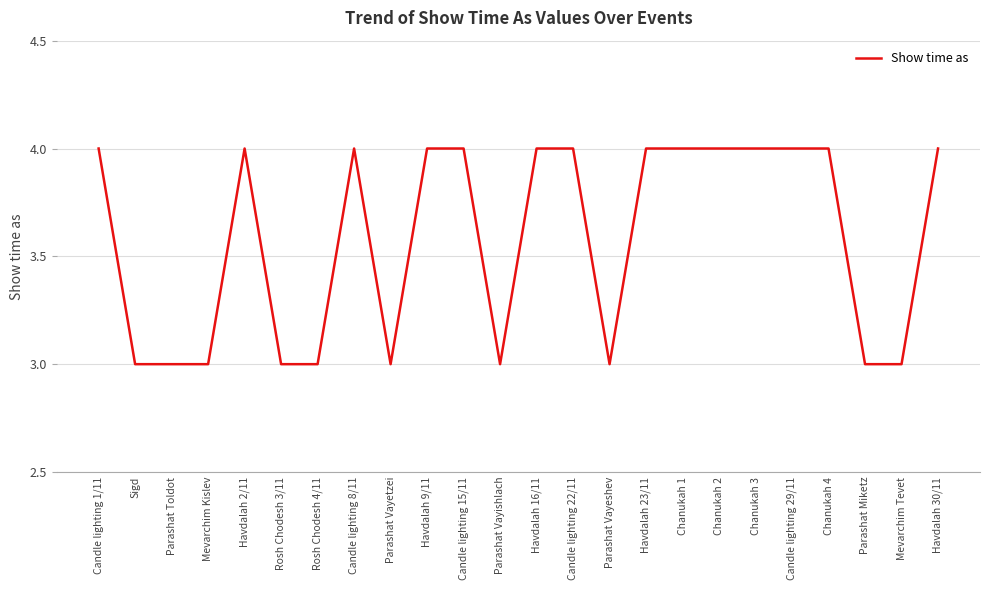

How many values are between 3 and 4?

24